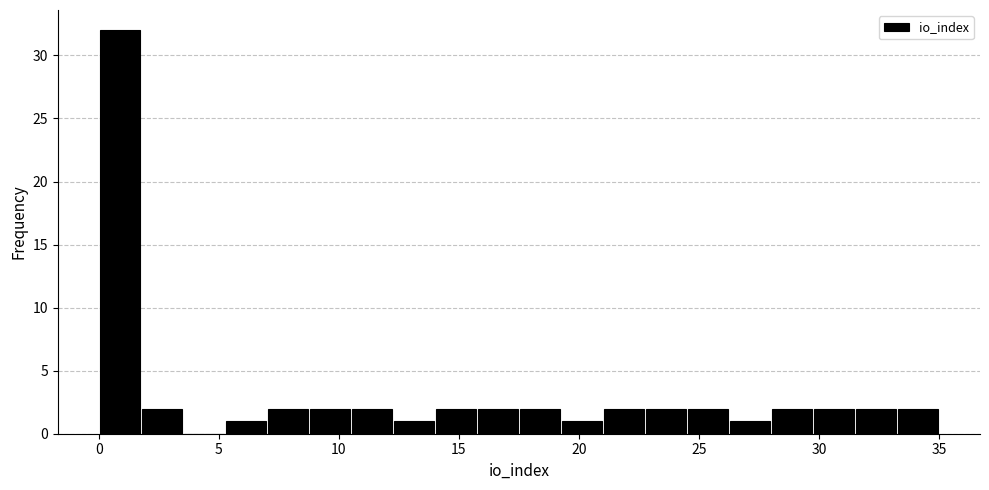

Read against the x-axis, roughly where is the centre of the tallest bar?

1.0